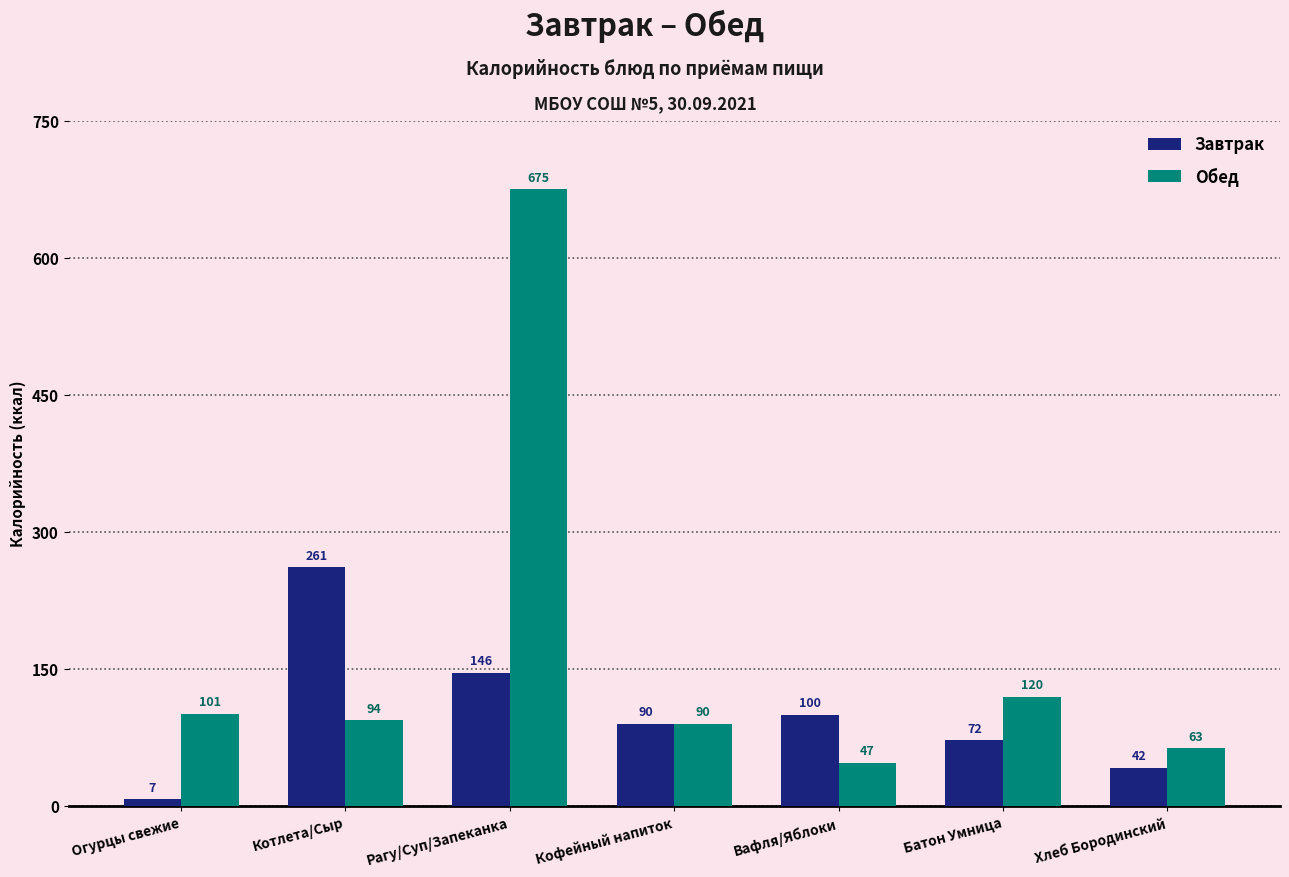

Between Рагу/Суп/Запеканка and Вафля/Яблоки, which series saw the biggest shift?

Обед